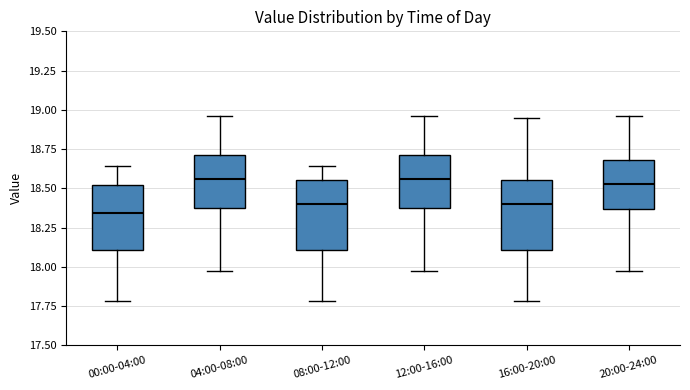

Where is the upper edge of the box for 20:00-24:00 on the y-axis? The values are not printed on the chart, so give them approximately, as read against the axis.

18.70